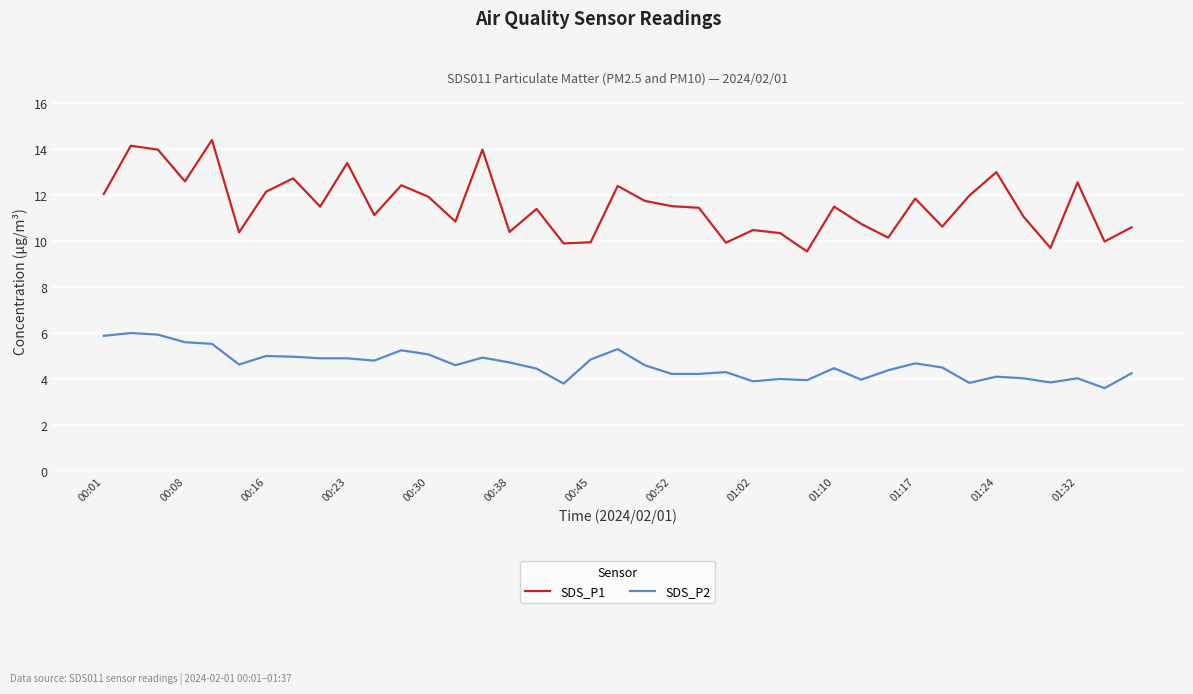

True or false: SDS_P2 and SDS_P1 cross at least once.

False